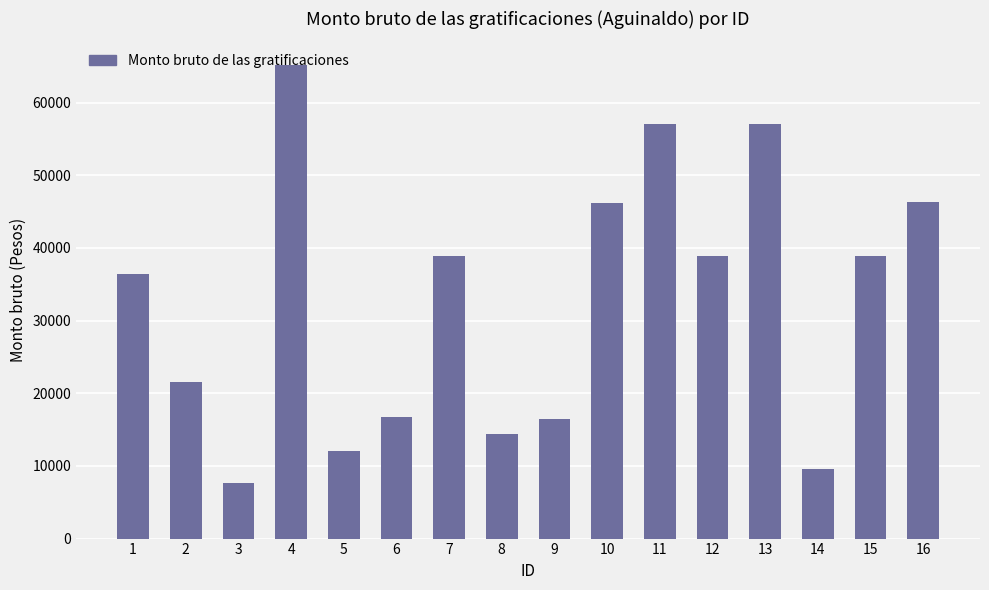

Which has a higher value, 14 or 10?

10